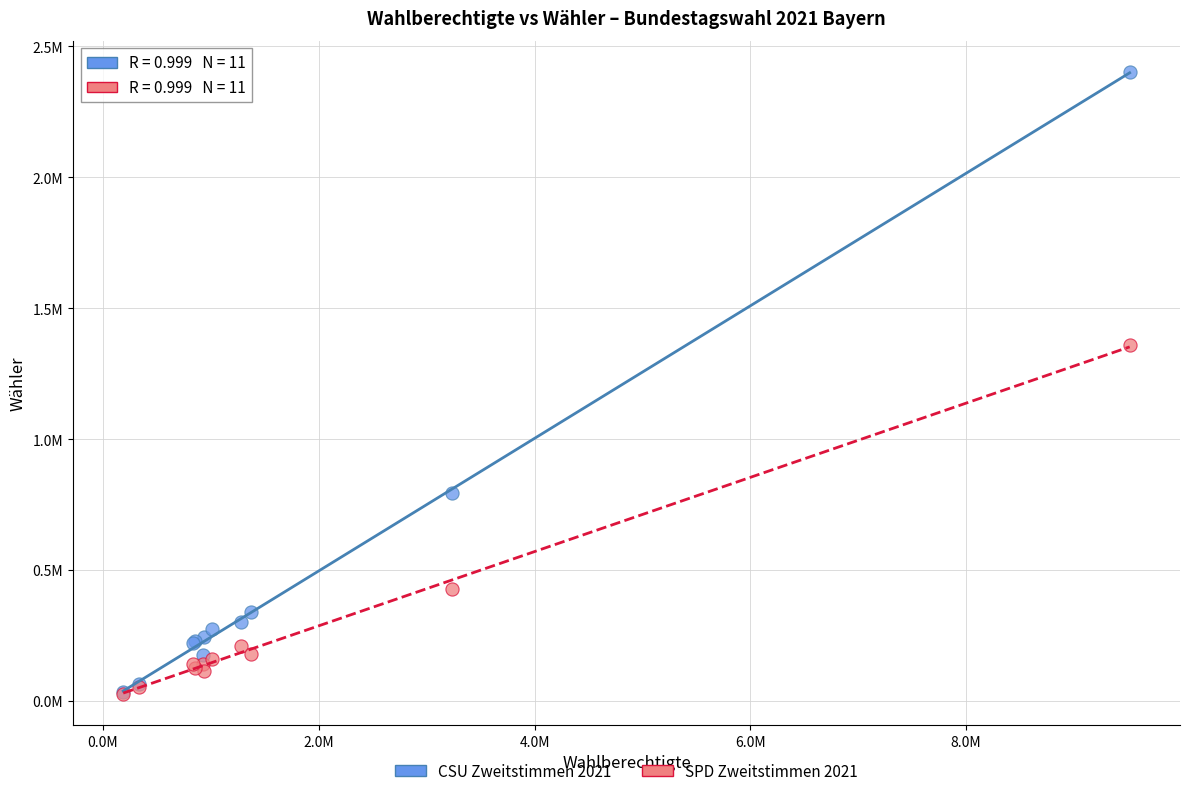

Which series has the widest spread of Y values?

CSU Zweitstimmen 2021